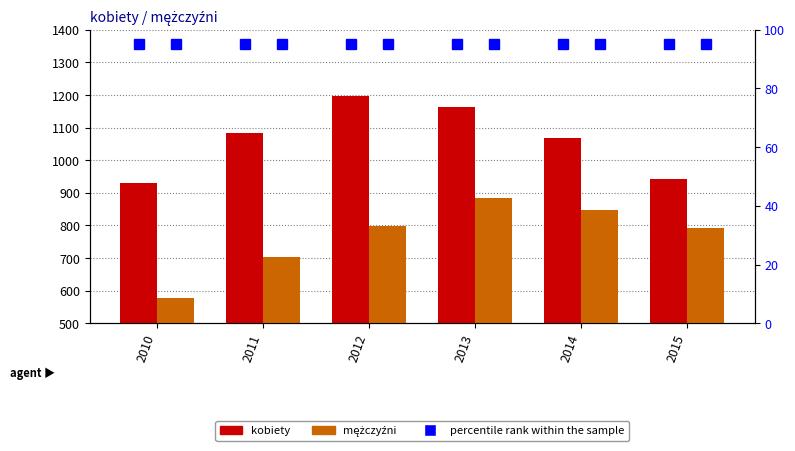

Which series has the largest range (max minus min)?

mężczyźni